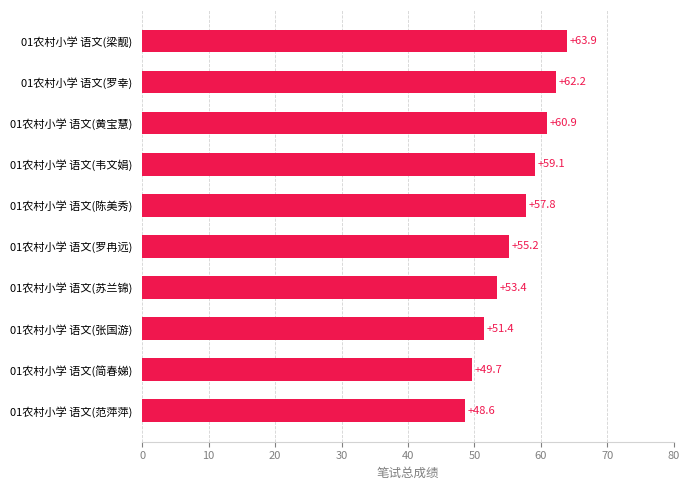

How many data points does each series have?

10